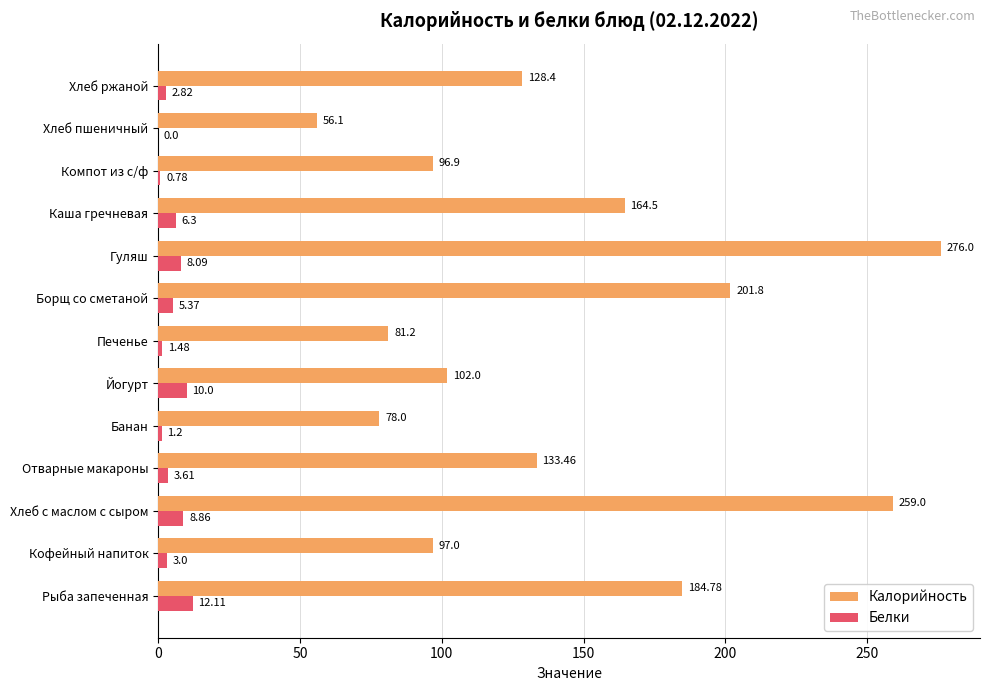

At which label is Белки closest to 6?

Каша гречневая